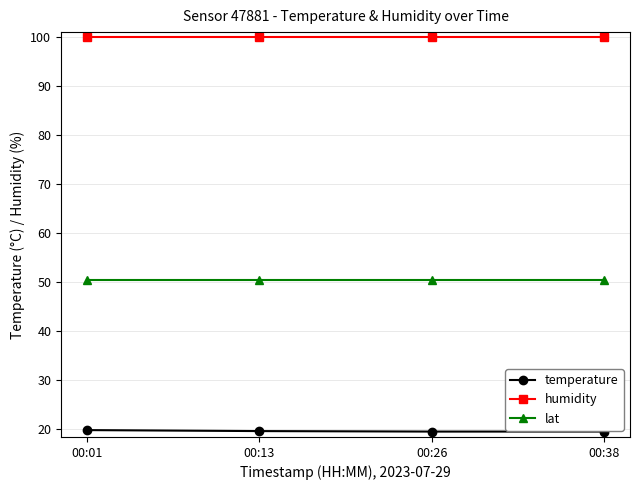

Which series has the largest total across all categories?

humidity